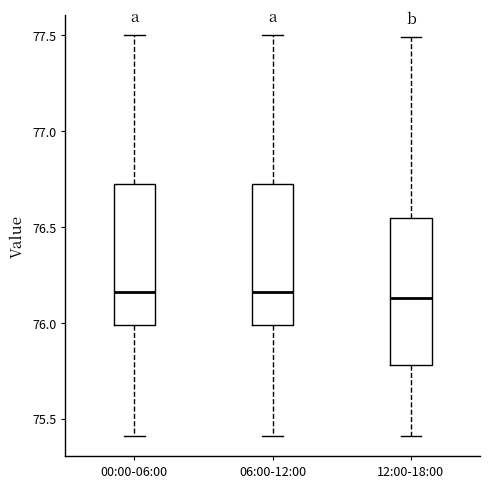

Reading left to right, read every box against the y-axis: the position of its median line, the range the box covers, and the ends of its whiskers. The values are not printed on the chart, so give them approximately, as read against the axis.

00:00-06:00: median 76.15, box 76.00 to 76.70, whiskers 75.40 to 77.50
06:00-12:00: median 76.15, box 76.00 to 76.70, whiskers 75.40 to 77.50
12:00-18:00: median 76.15, box 75.80 to 76.55, whiskers 75.40 to 77.50